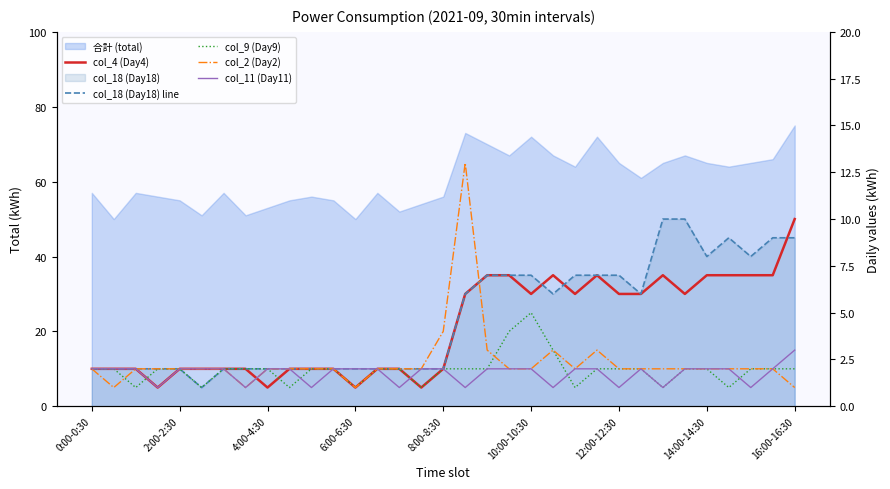

Reading left to right, transcribe all the data shown in this chart.

col_4 (Day4): 2	2	2	1	2	2	2	2	1	2	2	2	1	2	2	1	2	6	7	7	6	7	6	7	6	6	7	6	7	7	7	7	10
col_18 (Day18) line: 2	2	2	2	2	1	2	2	2	2	2	2	2	2	2	2	2	6	7	7	7	6	7	7	7	6	10	10	8	9	8	9	9
col_9 (Day9): 2	2	1	2	2	1	2	2	2	1	2	2	1	2	2	1	2	2	2	4	5	3	1	2	2	2	1	2	2	1	2	2	2
col_2 (Day2): 2	1	2	2	2	2	2	1	2	2	2	2	1	2	2	2	4	13	3	2	2	3	2	3	2	2	2	2	2	2	2	2	1
col_11 (Day11): 2	2	2	1	2	2	2	1	2	2	1	2	2	2	1	2	2	1	2	2	2	1	2	2	1	2	1	2	2	2	1	2	3